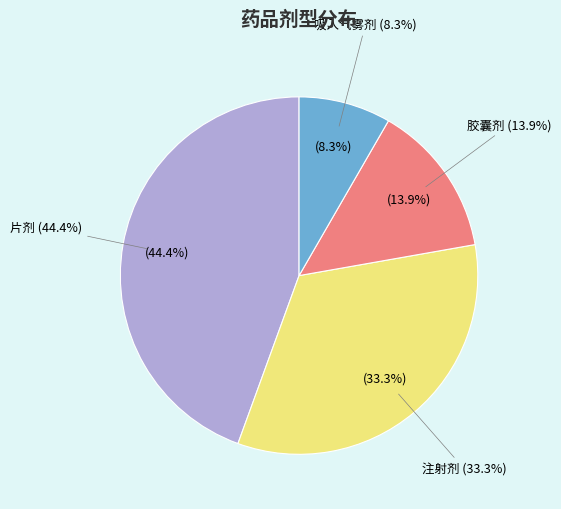

Combined, what portion of the pie is 吸入气雾剂 and 胶囊剂?

22.2%